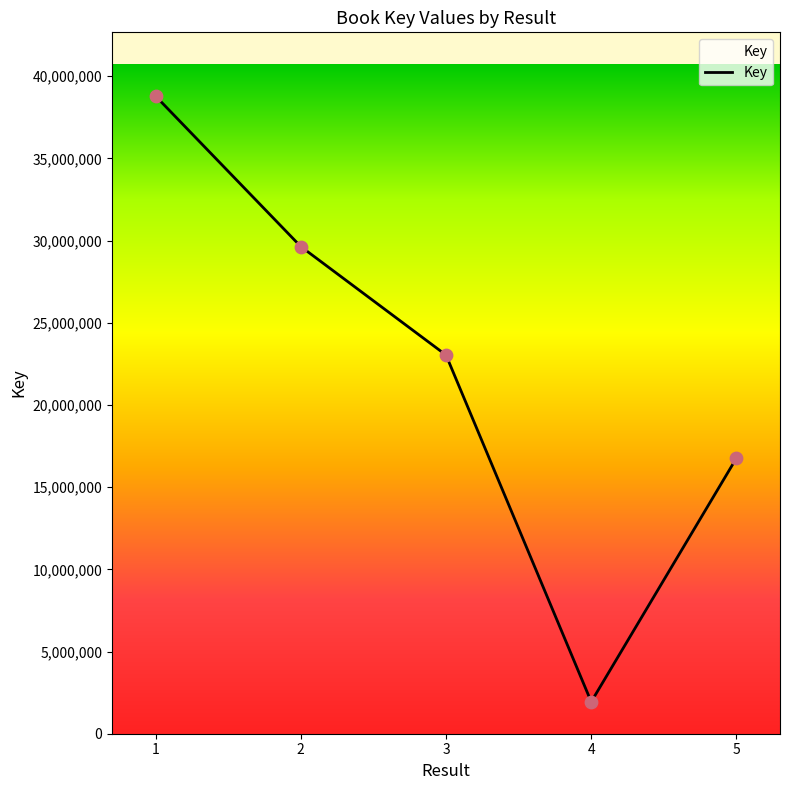

What is the ratio of the value at 5 to the value at 1?

0.4